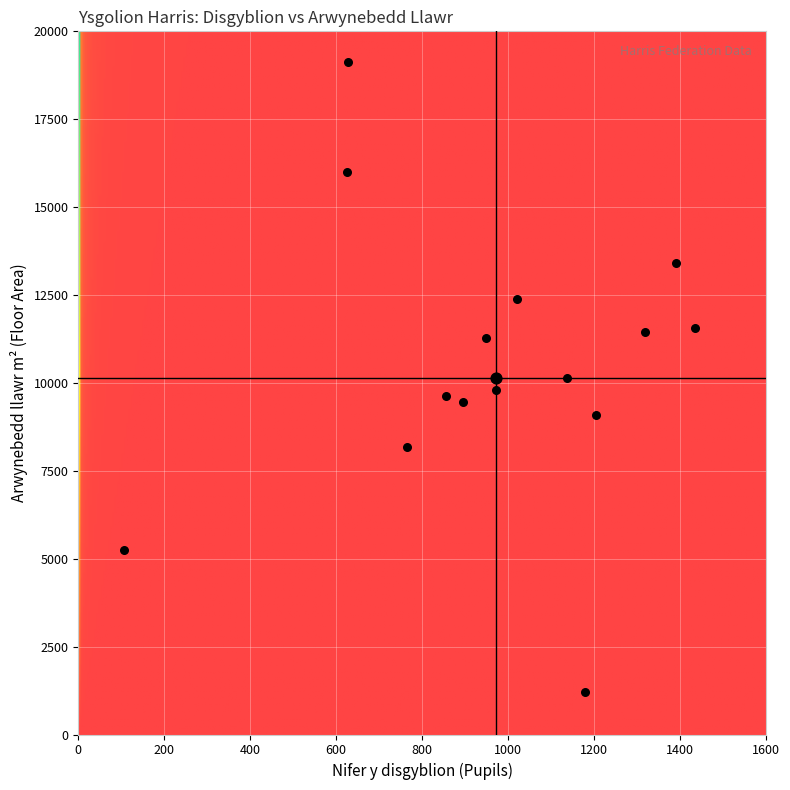

What is the maximum value shown in the chart?

19141.0